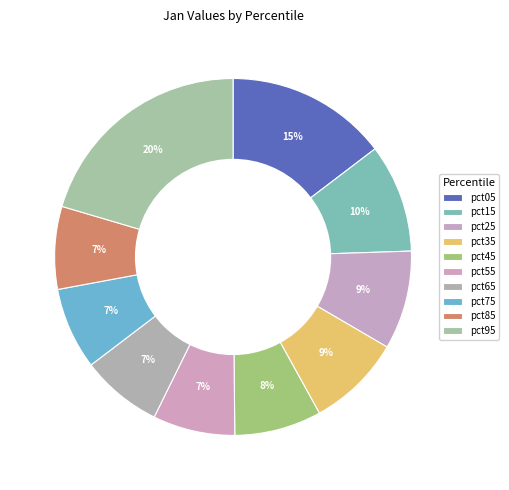

To the nearest percent, what is the combined percentage of pct55 and pct75?

15%